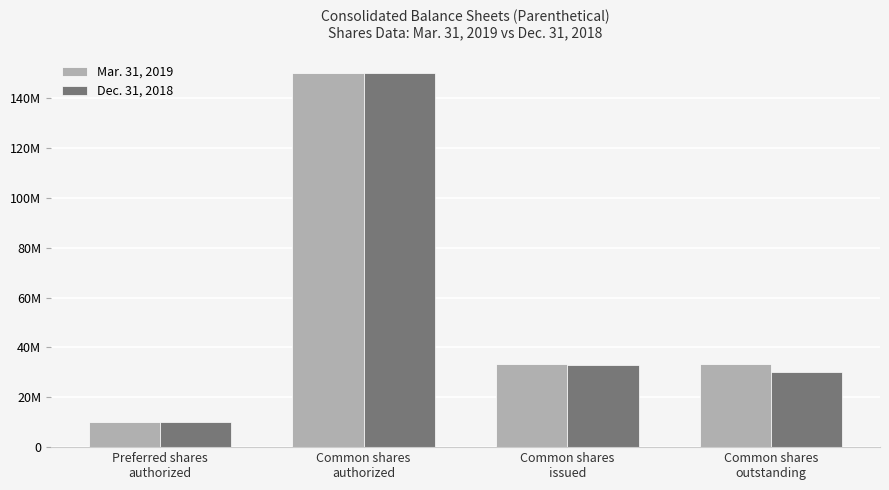

Are the bars horizontal?

No